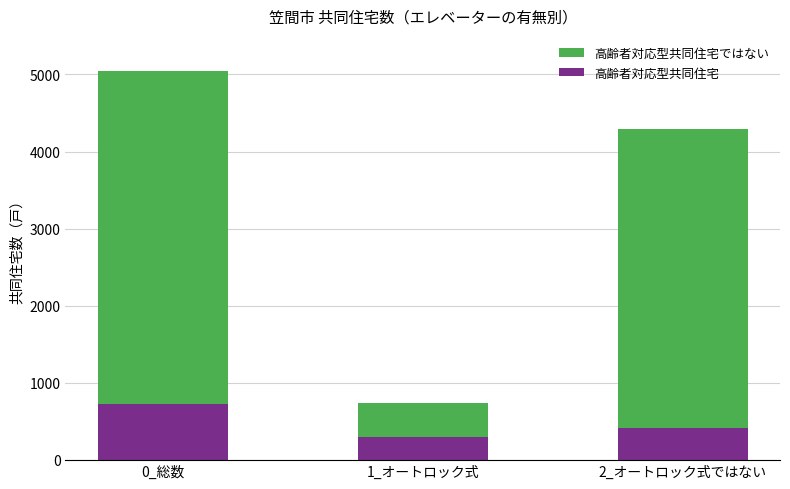

Reading left to right, what are the values for 高齢者対応型共同住宅?

720	300	420